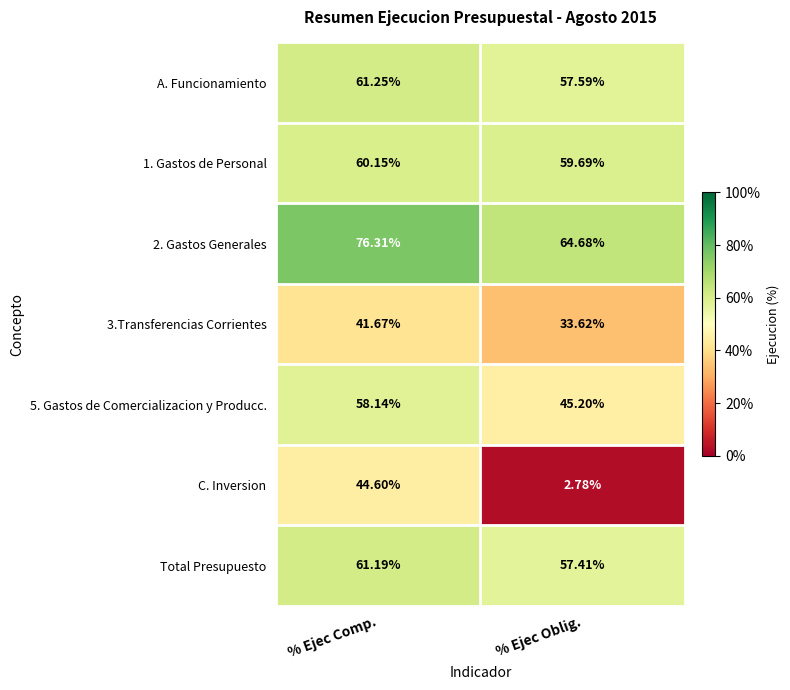

At which label is Total Presupuesto closest to 59?

% Ejec Oblig.